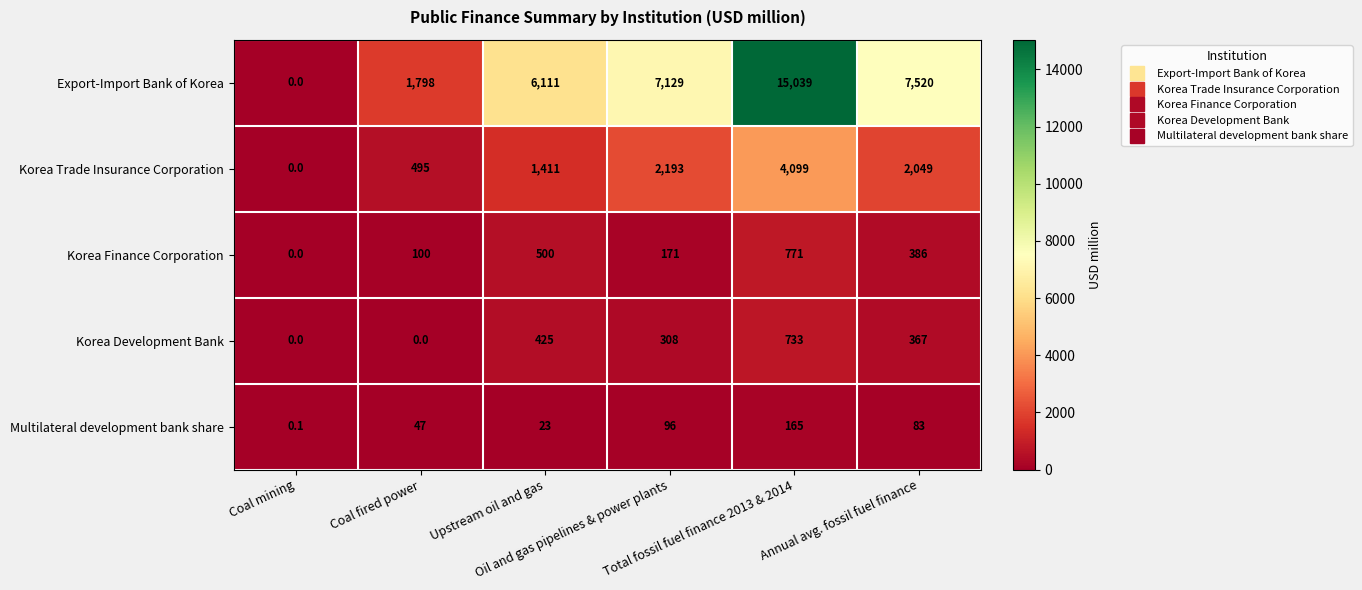

What is the difference between the highest and lowest values at Total fossil fuel finance 2013 & 2014?

14874.0